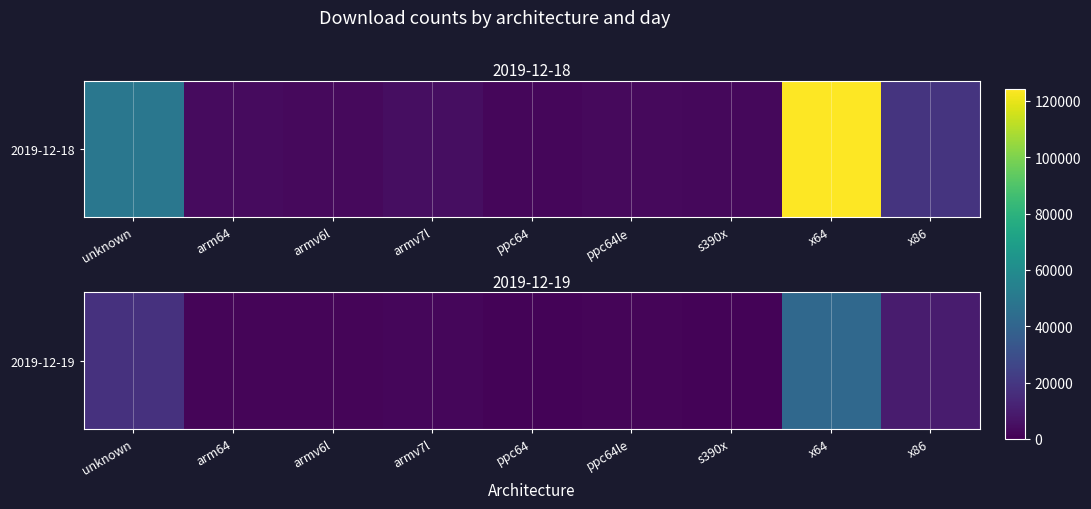

Rank the categories by value from lowest to highest.

s390x, ppc64, armv6l, ppc64le, arm64, armv7l, x86, unknown, x64